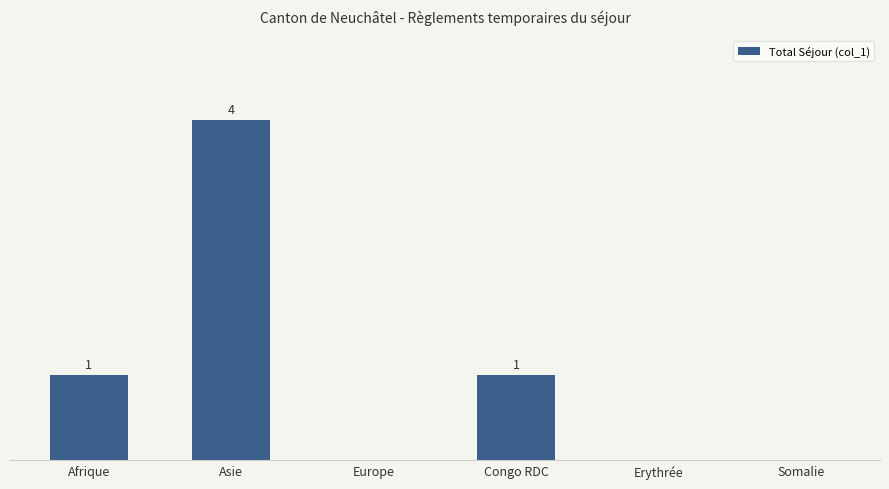

Which label corresponds to the largest value in the chart?

Asie